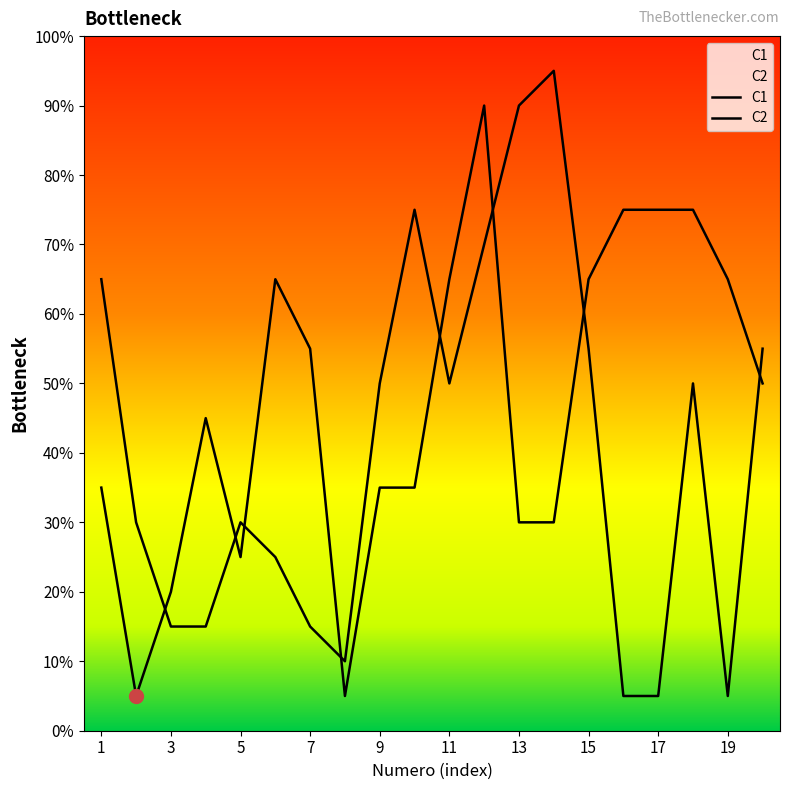

Which series ends up on top after the final intersection of C1 and C2?

C1